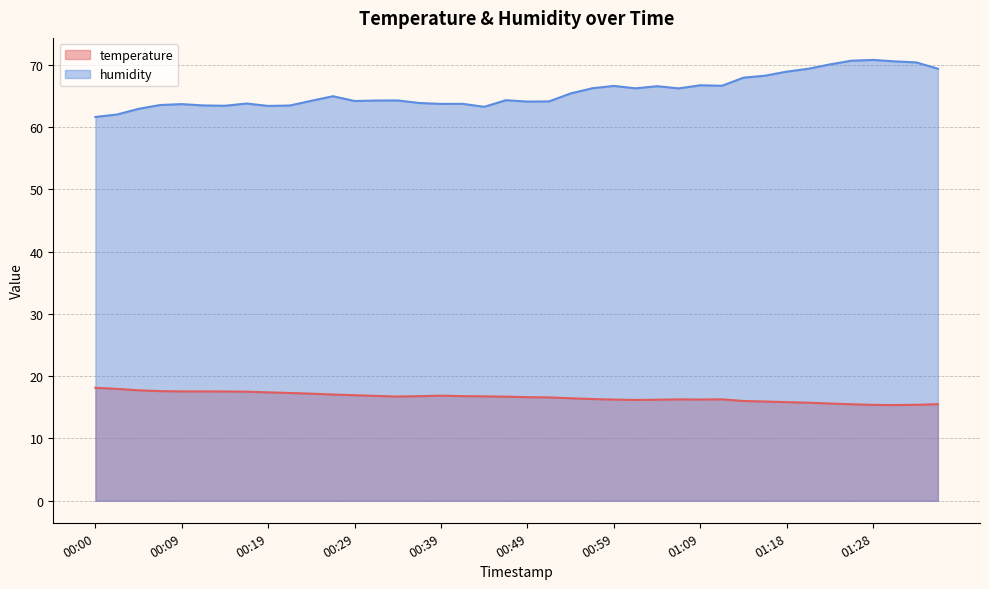

Which label corresponds to the smallest value in the chart?

01:31